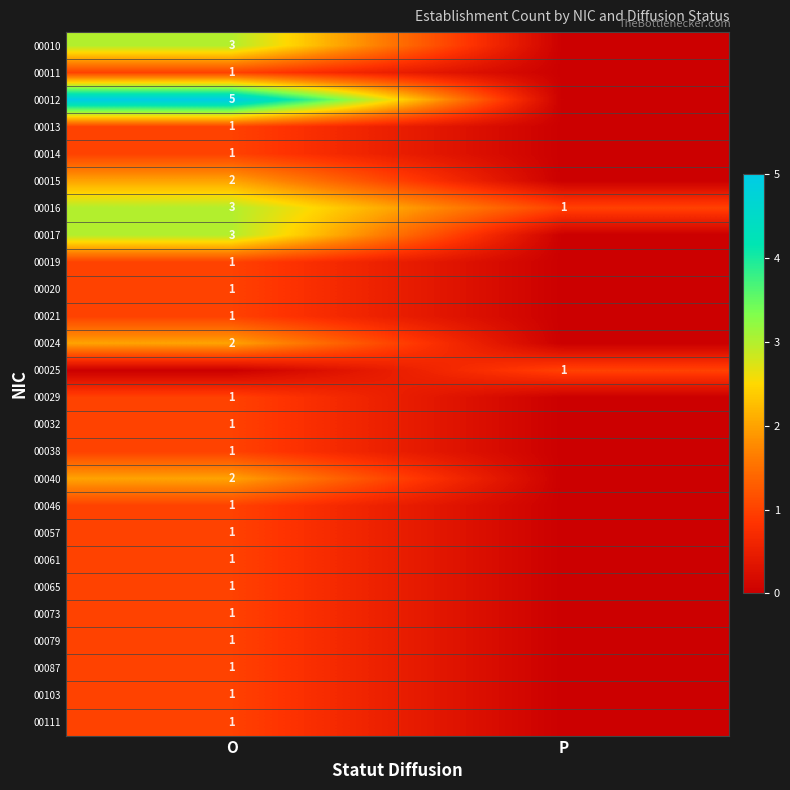

Is the value of 00016 at O greater than the value of 00046 at O?

Yes